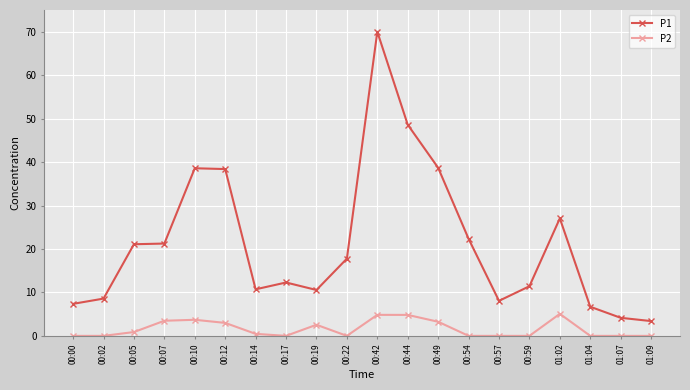

True or false: P2 and P1 intersect in this chart.

False